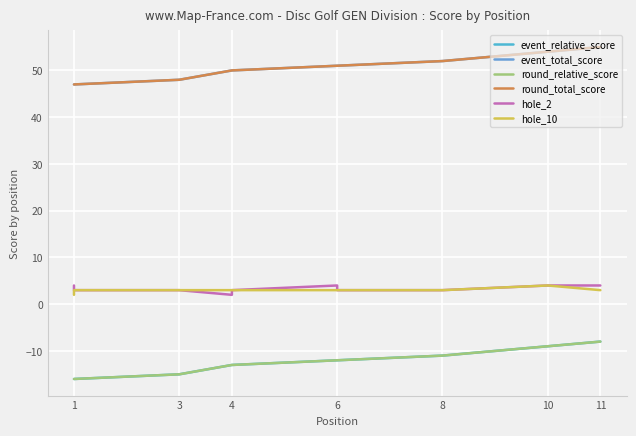

What is the difference between the highest and lowest values at 8?

63